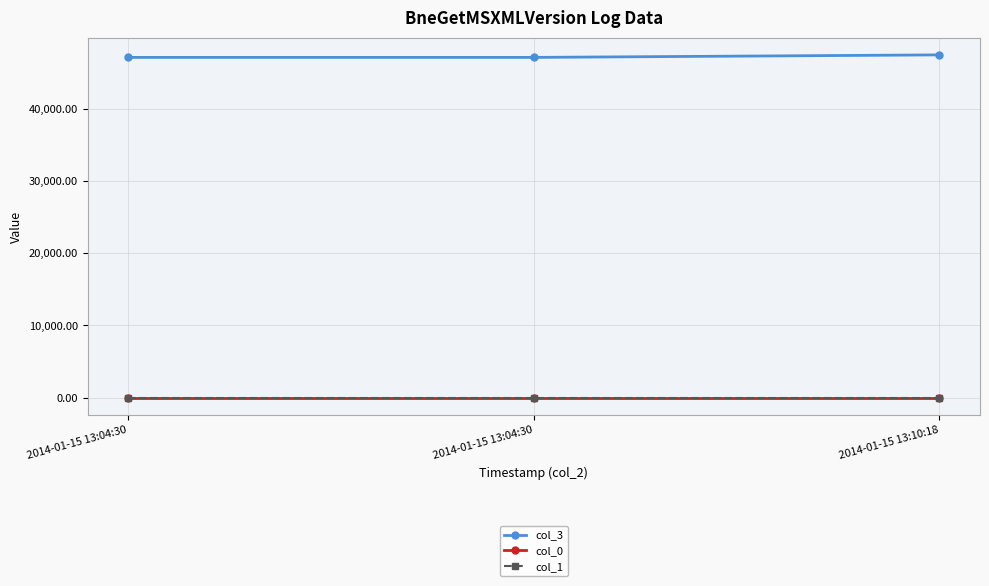

What is the total value across all series at 2014-01-15 13:10:18?

47432.4